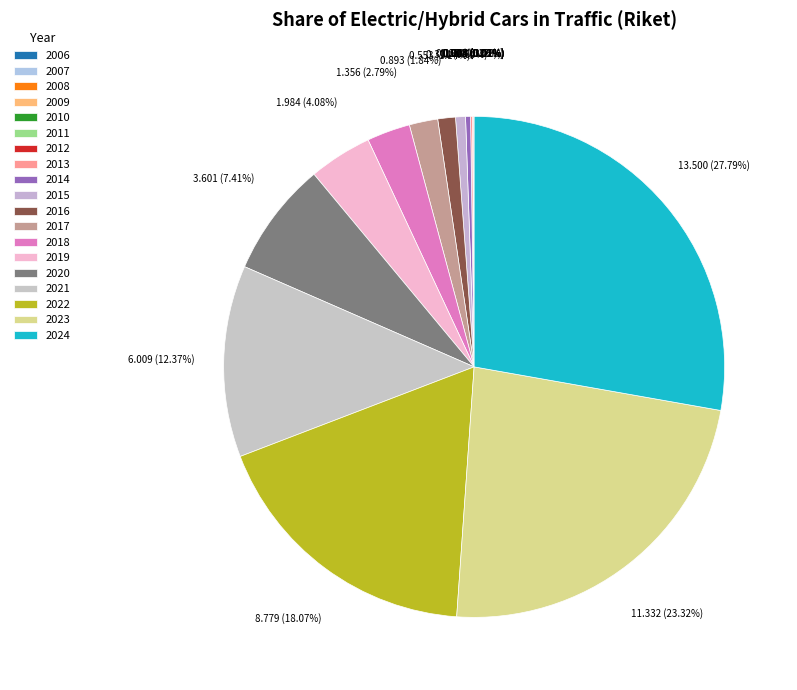

To the nearest percent, what percentage of the pie is 2015?

1%